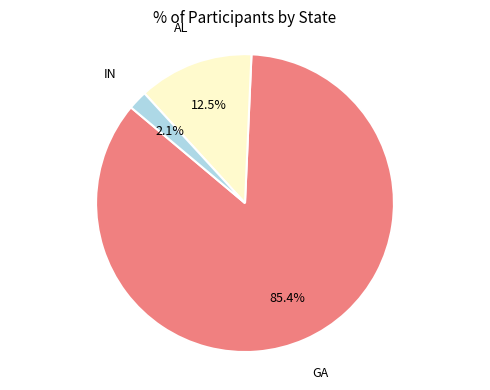

To the nearest percent, what is the difference between the IN and GA slice percentages?

83%